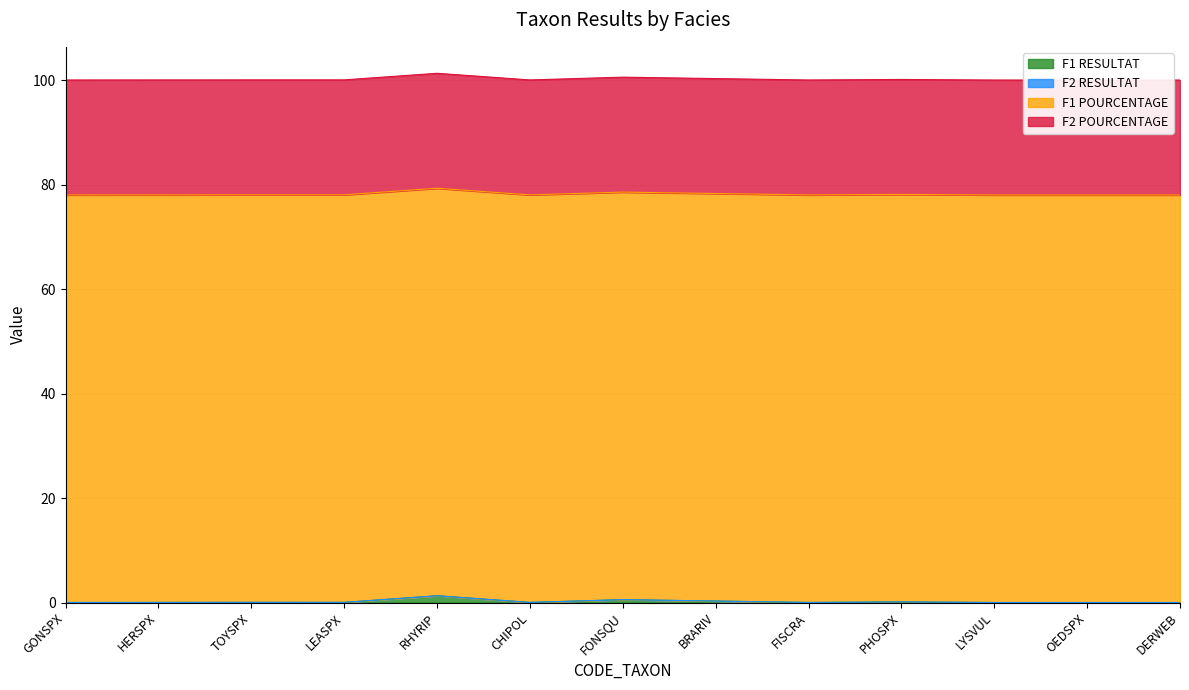

Does the chart have visible grid lines?

Yes